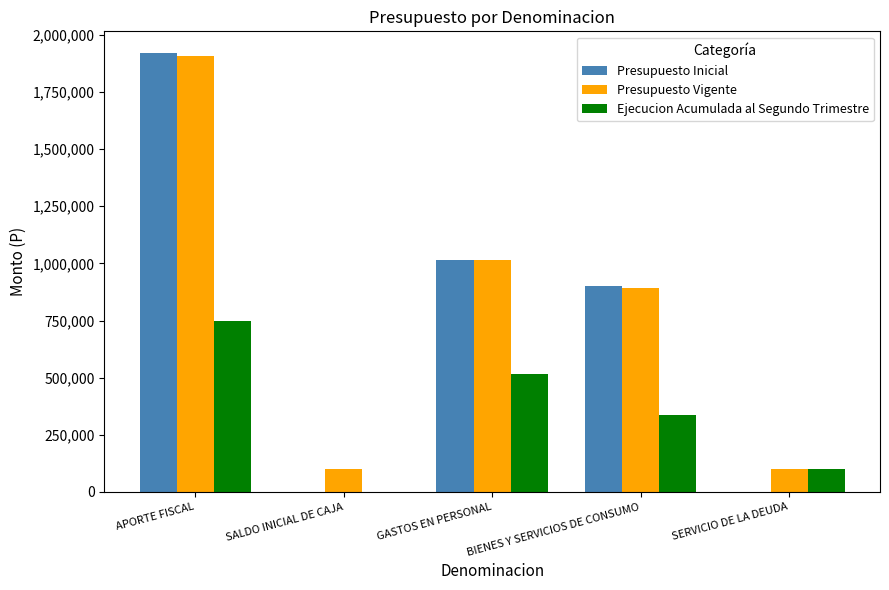

What is the sum of the Presupuesto Inicial values at SERVICIO DE LA DEUDA and BIENES Y SERVICIOS DE CONSUMO?

902725